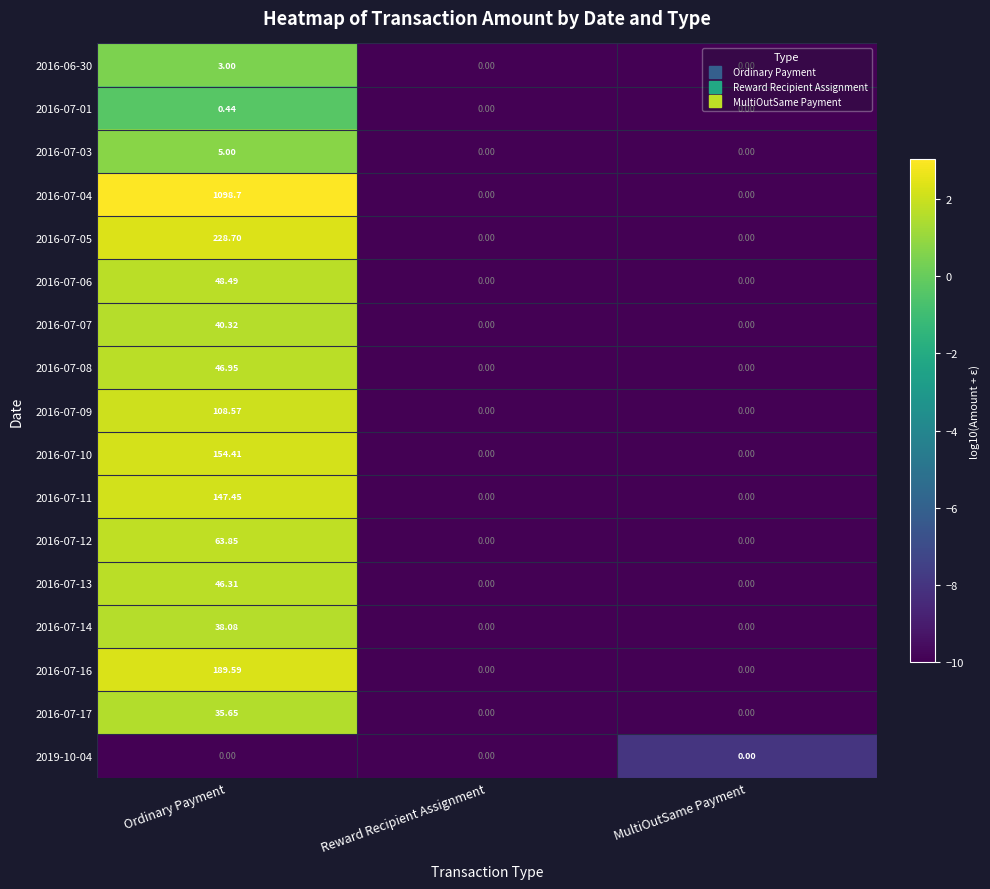

What is the difference between the highest and lowest values at Ordinary Payment?

1098.7